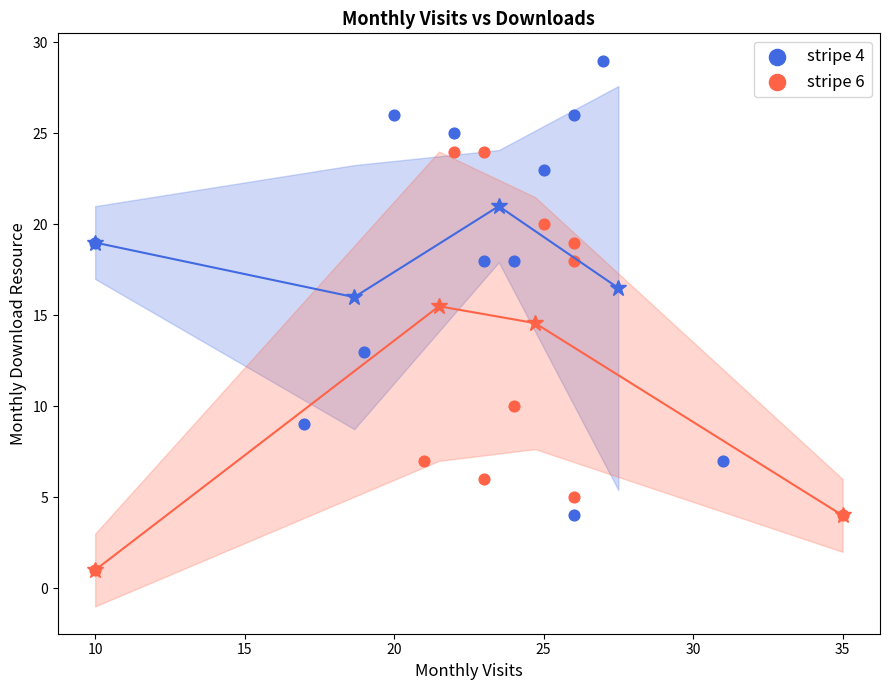

Which series contains the highest Y value?

stripe 4